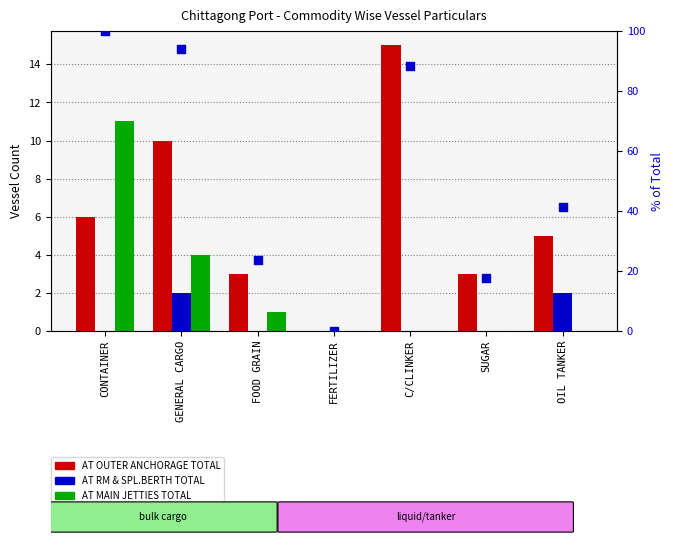

What are all the series names shown in the legend?

AT OUTER ANCHORAGE TOTAL, AT RM & SPL.BERTH TOTAL, AT MAIN JETTIES TOTAL, % of max total